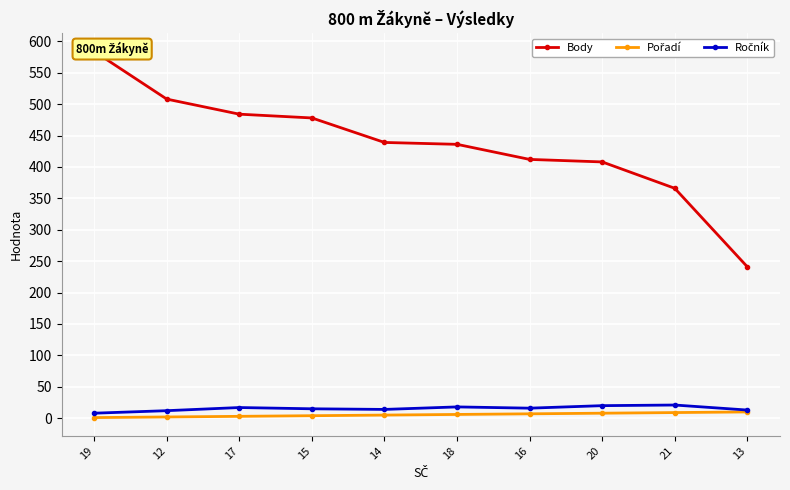

True or false: Pořadí and Ročník intersect in this chart.

False